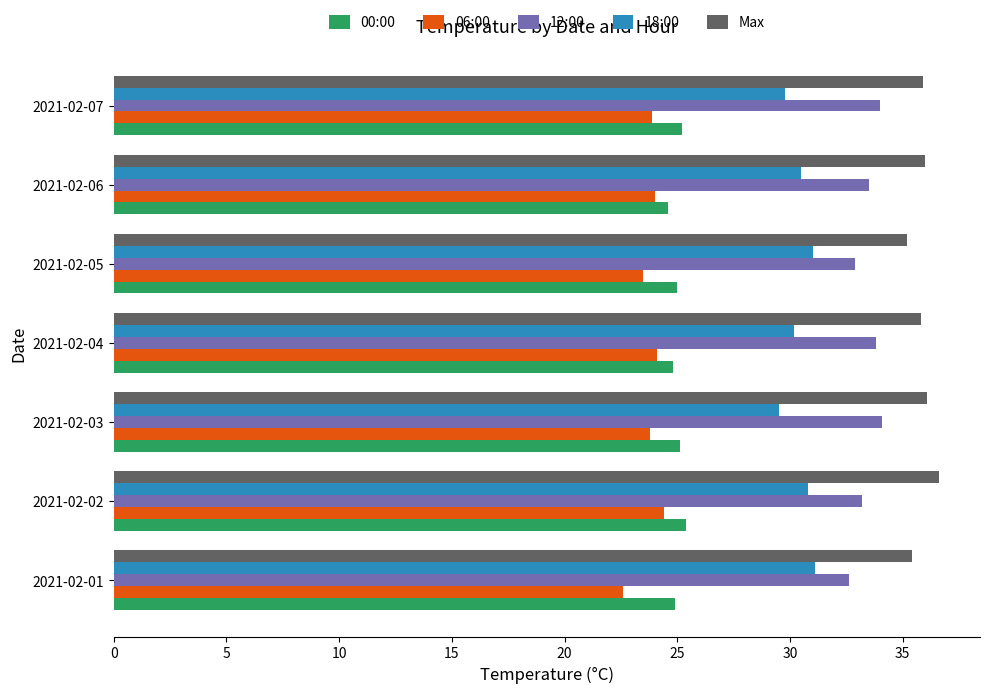

What is the greatest value displayed?

36.6